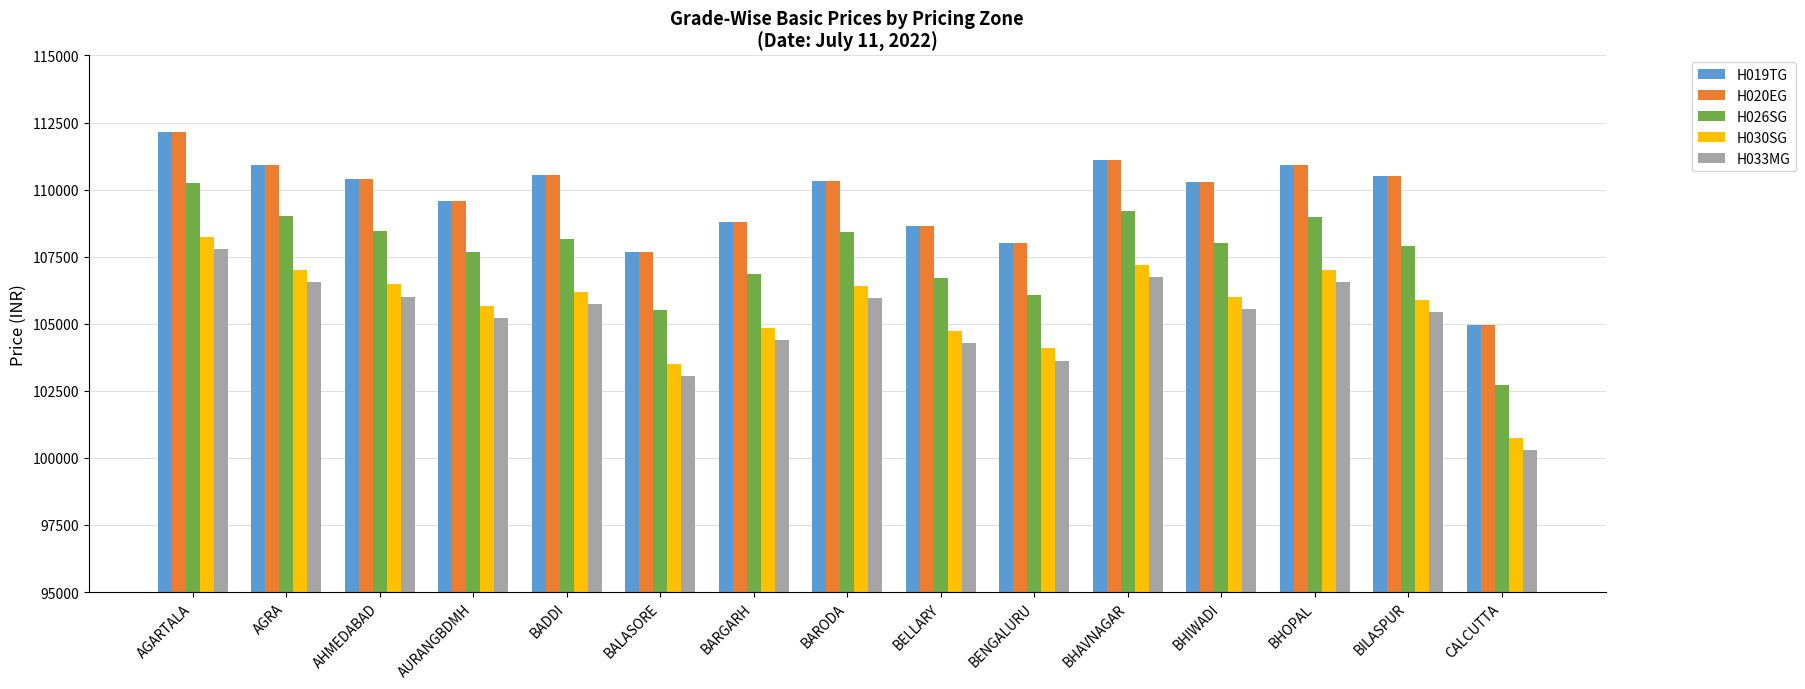

True or false: H030SG has a value of 105672 at AURANGBDMH.

True